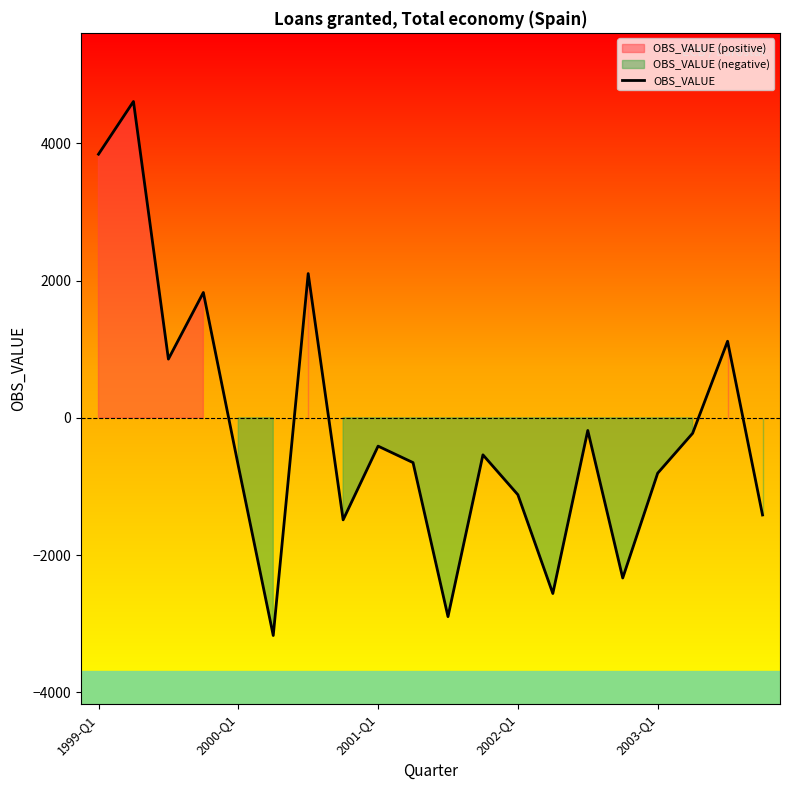

How many points are higher than both their immediate neighbors (excluding endpoints)?

7